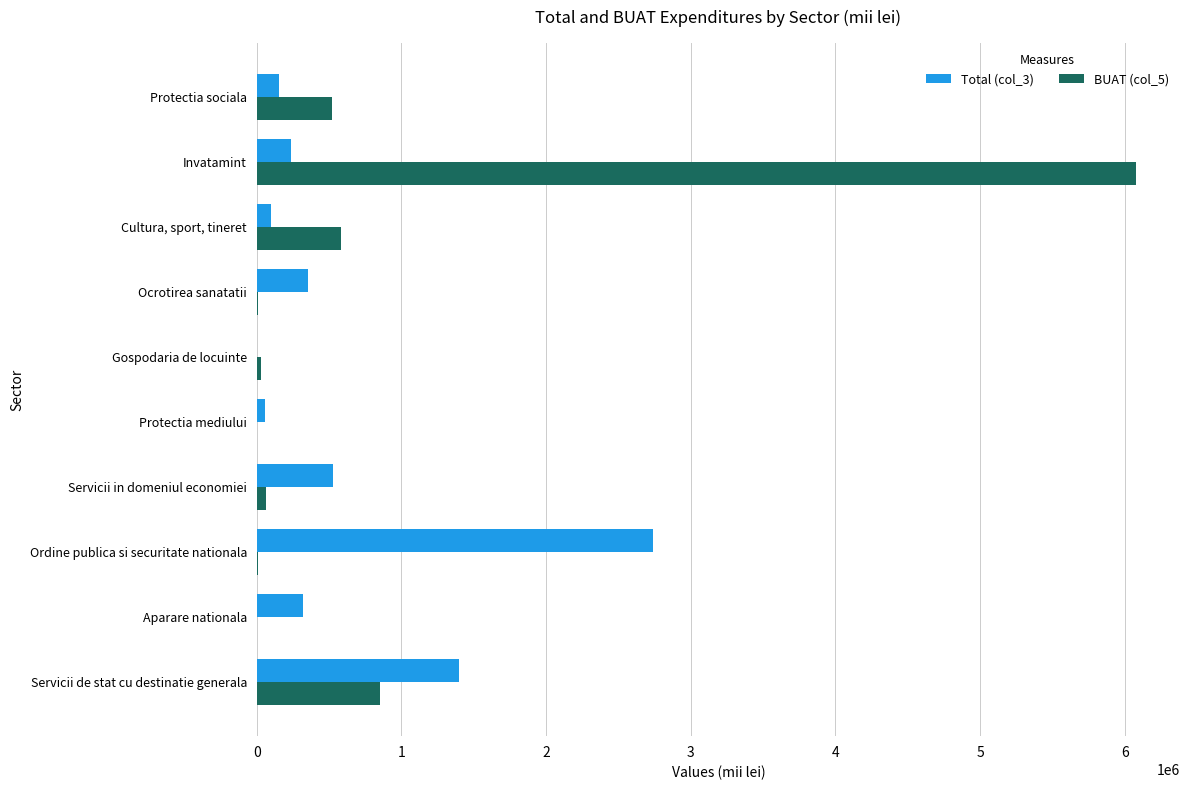

Is it true that Total (col_3) equals 527648.8 at Servicii in domeniul economiei?

True